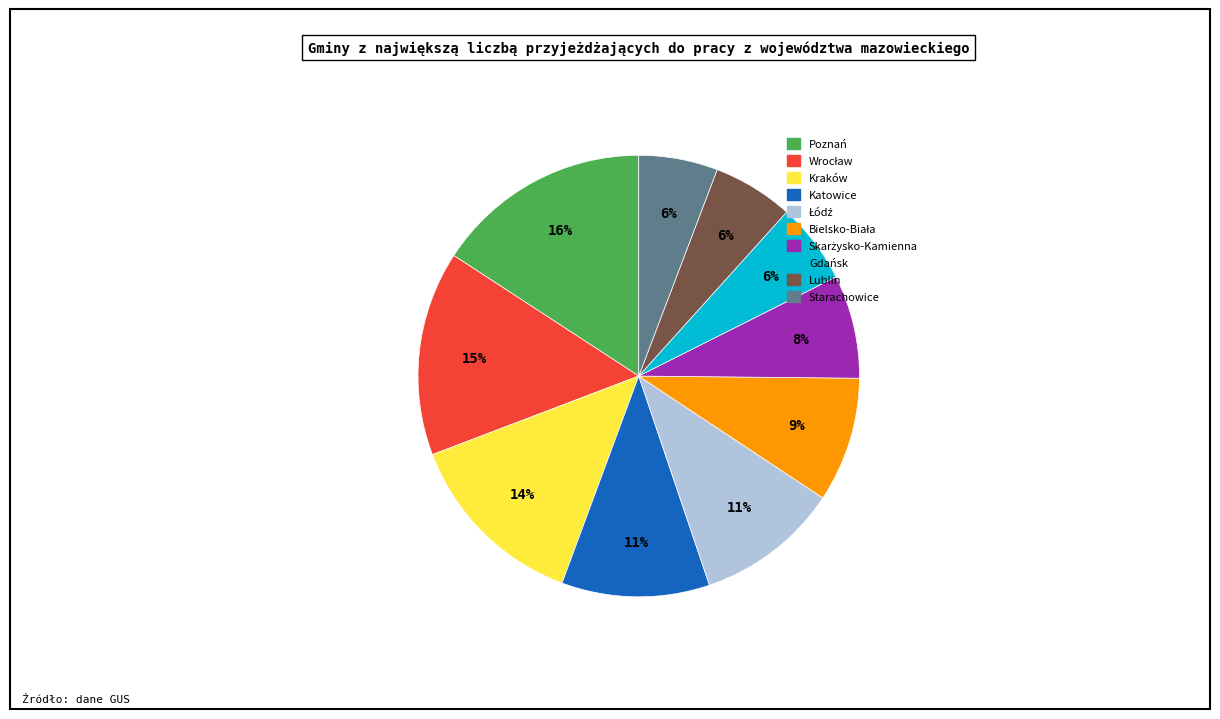

Do Katowice and Gdańsk together represent more than half of the pie?

No